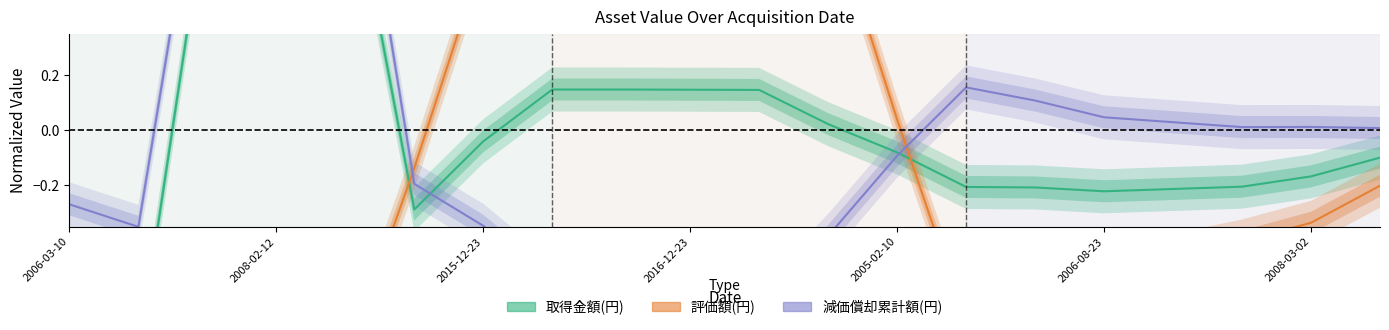

True or false: 取得金額(円) and 評価額(円) cross at least once.

True